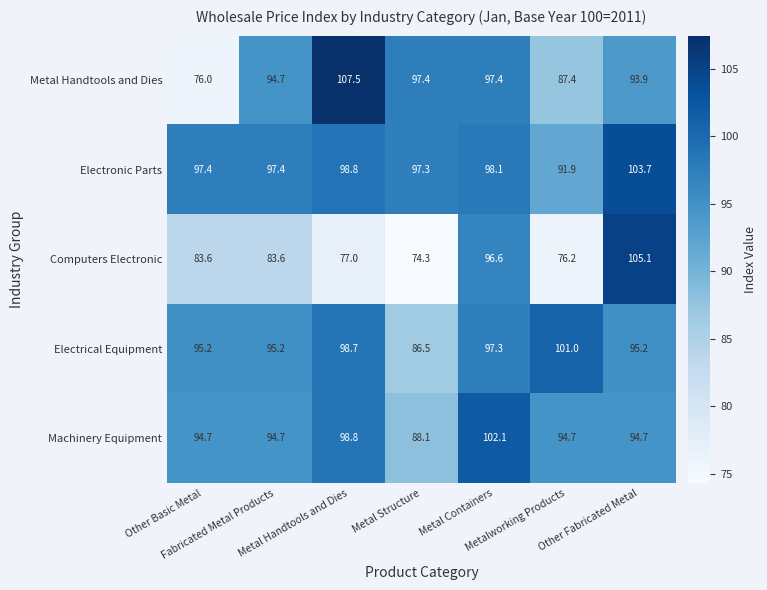

What is the lowest value of the Machinery Equipment series?

88.1